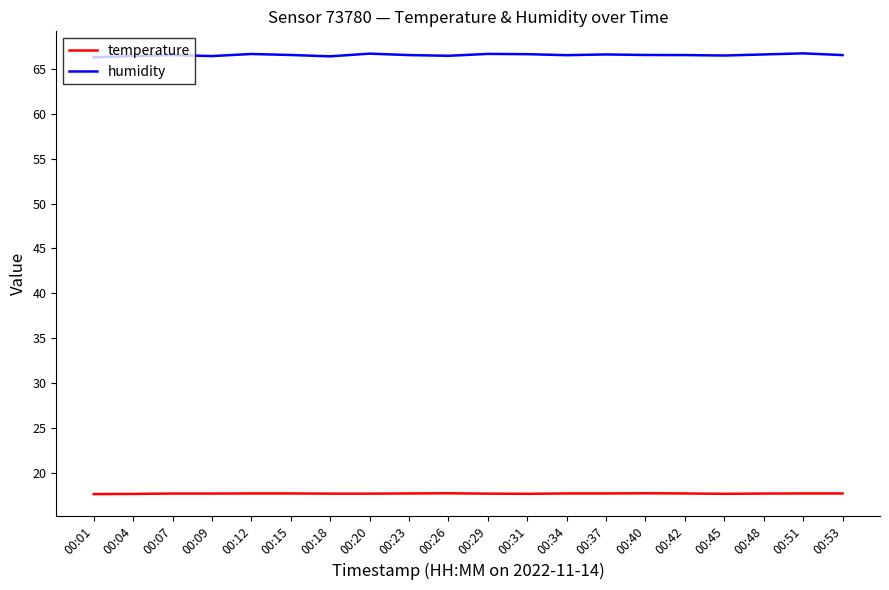

In humidity, how many points are higher than both neighbors (excluding endpoints)?

6